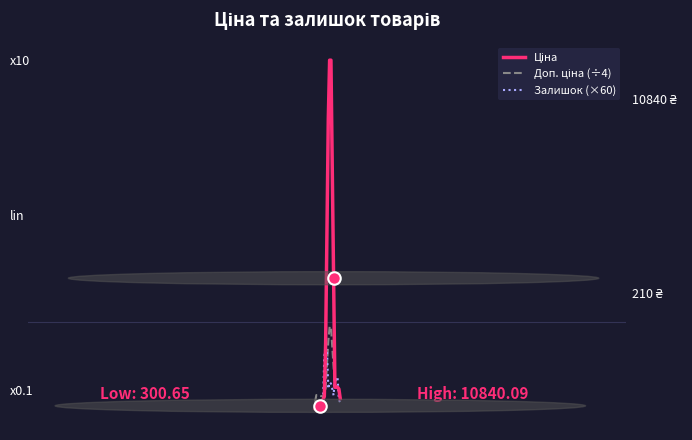

True or false: Доп. ціна (÷4) and Ціна intersect in this chart.

False